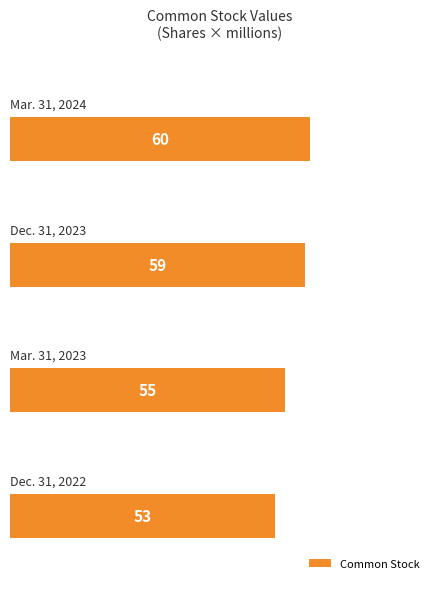

What is the minimum value shown in the chart?

53